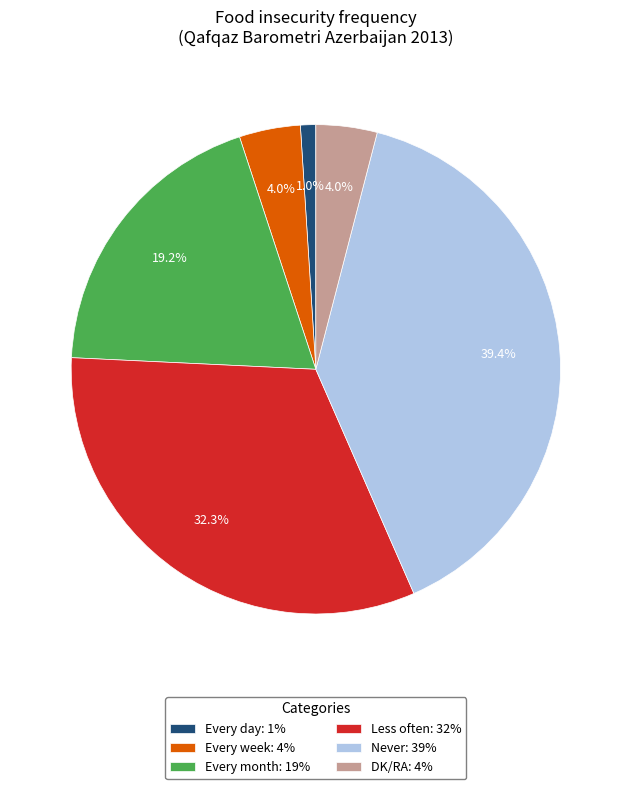

Between DK/RA and Every month, which is larger?

Every month